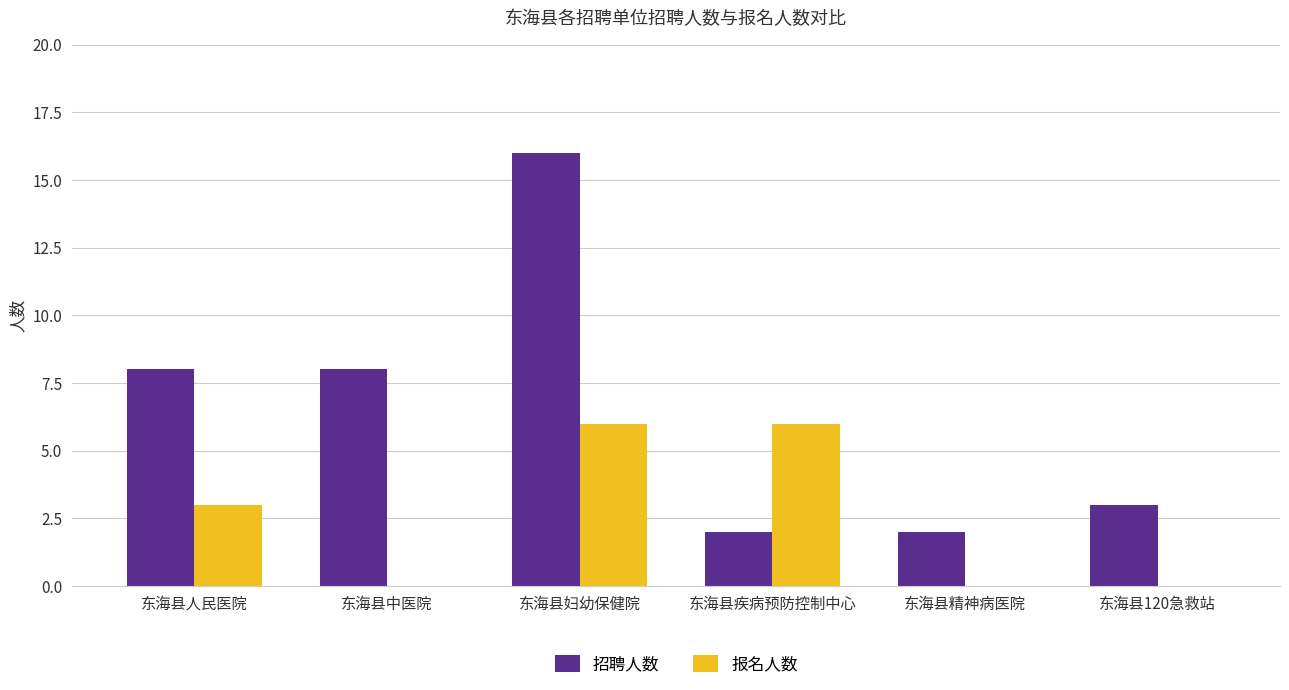

What is the sum of all 招聘人数 values?

39